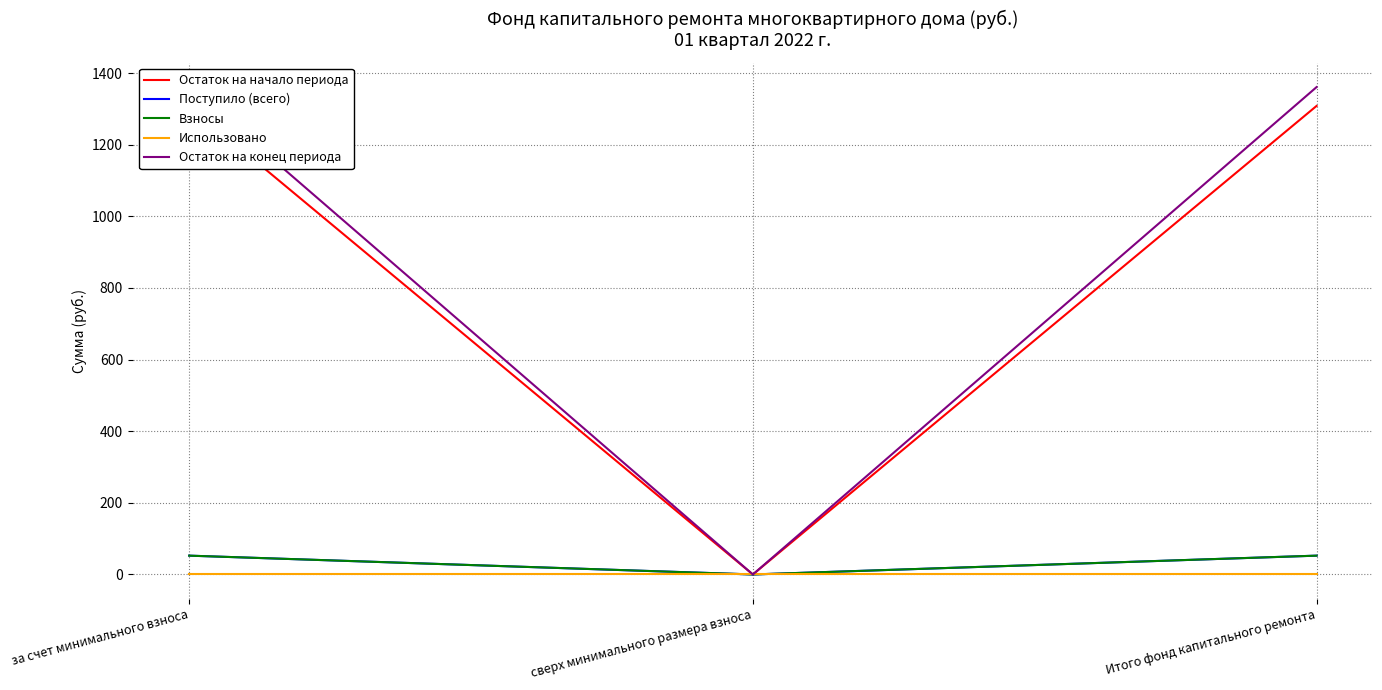

Reading left to right, what are all the values shown in this chart?

Остаток на начало периода: 1308.3	0.0	1308.3
Поступило (всего): 52.6	0.0	52.6
Взносы: 52.6	0.0	52.6
Использовано: 0.0	0.0	0.0
Остаток на конец периода: 1360.8	0.0	1360.8